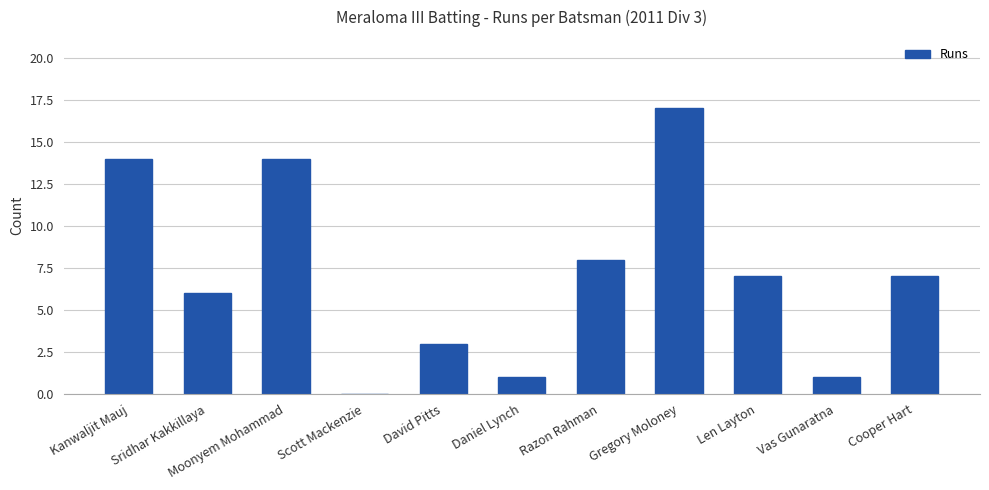

What is the difference between the values at Daniel Lynch and Razon Rahman?

7